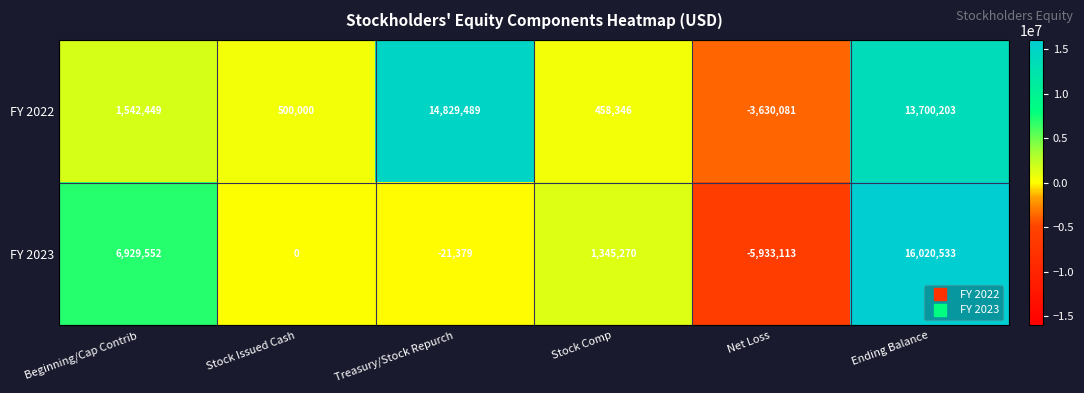

Reading left to right, what are all the values shown in this chart?

FY 2022: Beginning/Cap Contrib=1542449	Stock Issued Cash=500000	Treasury/Stock Repurch=14829489	Stock Comp=458346	Net Loss=-3630081	Ending Balance=13700203
FY 2023: Beginning/Cap Contrib=6929552	Stock Issued Cash=0	Treasury/Stock Repurch=-21379	Stock Comp=1345270	Net Loss=-5933113	Ending Balance=16020533